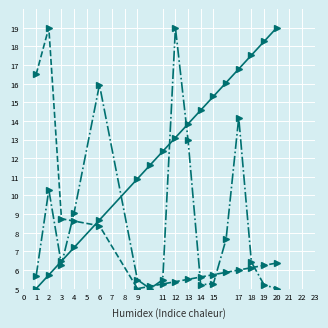

What is the maximum value shown in the chart?

19.0